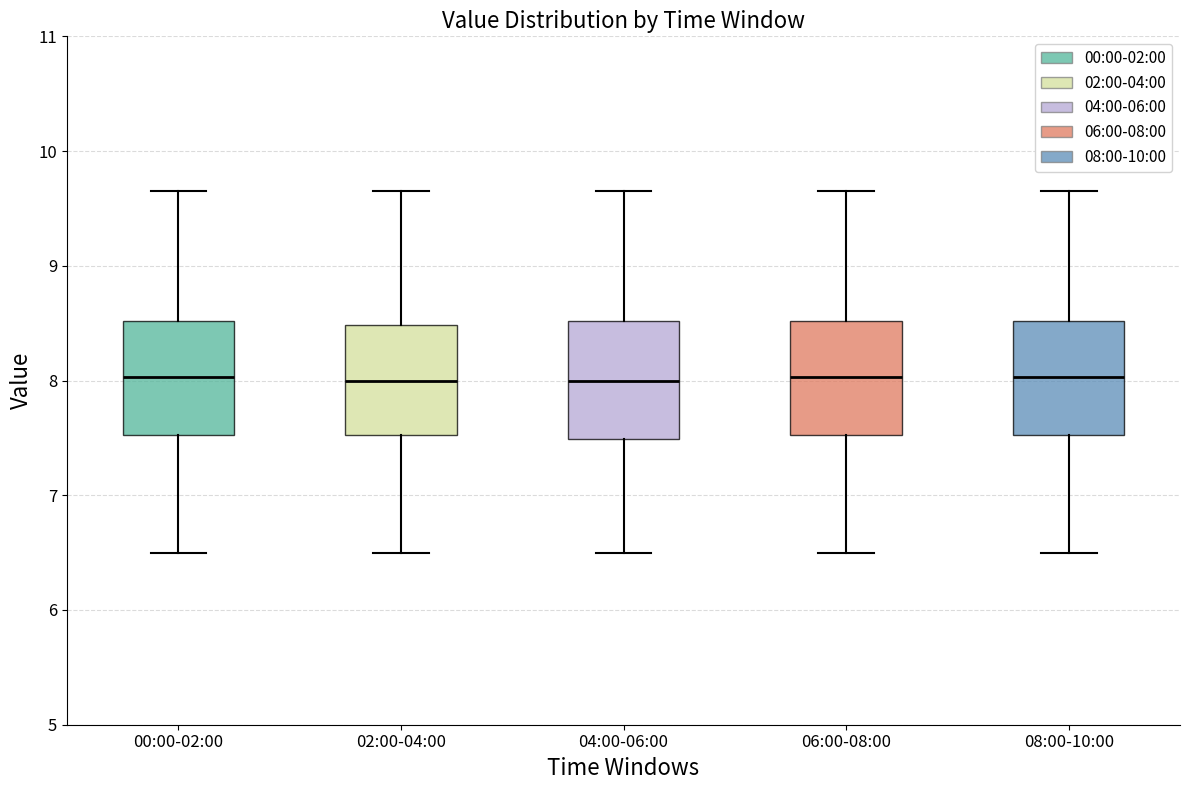

Where is the lower edge of the box for 08:00-10:00 on the y-axis? The values are not printed on the chart, so give them approximately, as read against the axis.

7.5